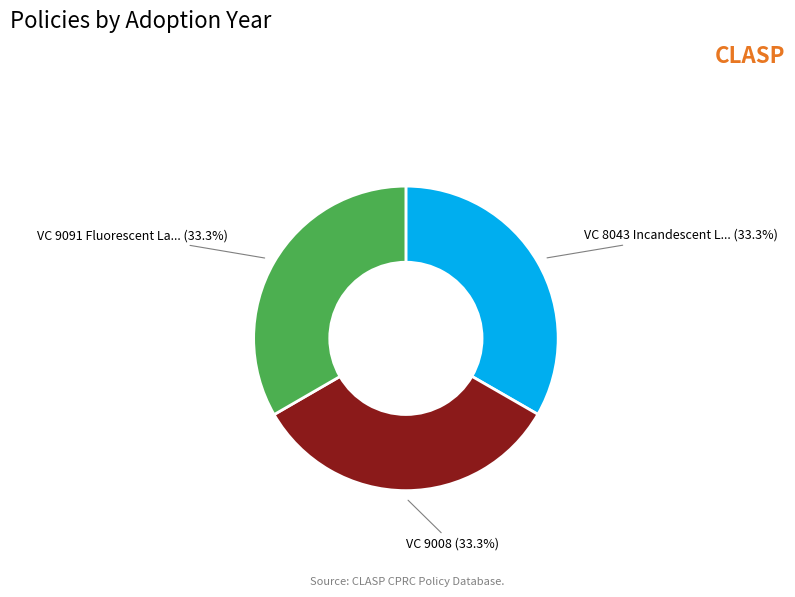

Does any single category account for the majority?

No